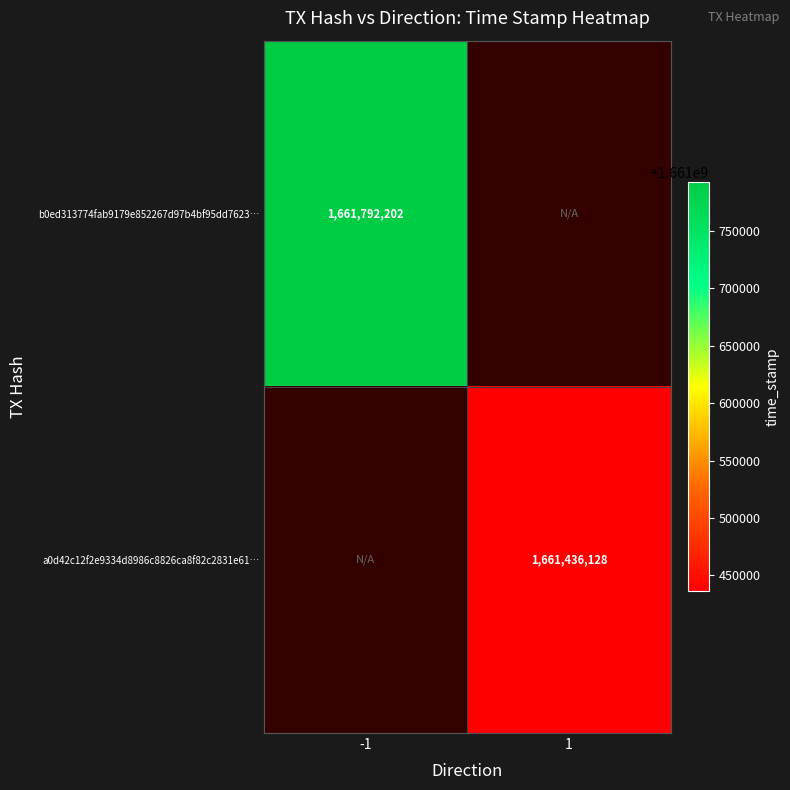

Between 1 and -1, which is larger?

-1